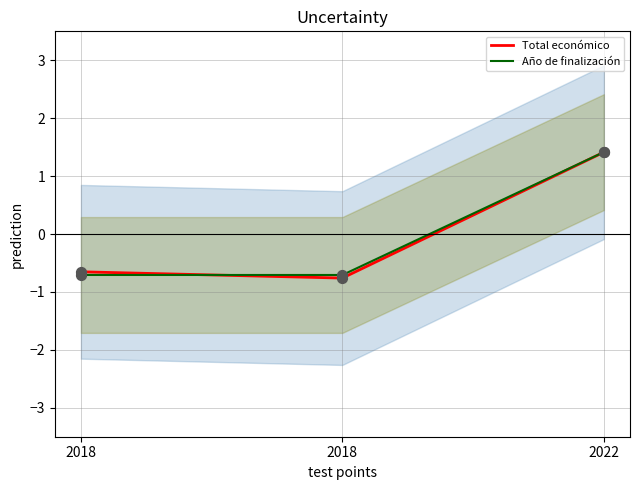

Is the value of Año de finalización at 2018 greater than the value of Total económico at 2022?

No